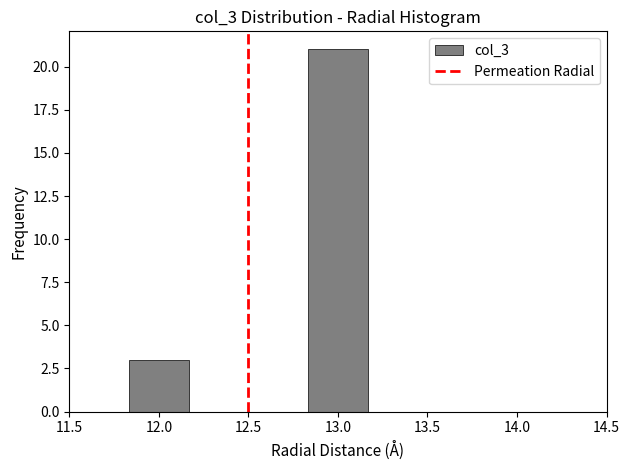

Reading left to right, transcribe this chart: for each bar, give the range it covers on the x-axis and its height. Neither the bar edges nor the heights are printed on the chart, so give them approximately, as read against the axes.

11.50 to 11.85: 0
11.85 to 12.15: 3
12.15 to 12.50: 0
12.50 to 12.85: 0
12.85 to 13.15: 21
13.15 to 13.50: 0
13.50 to 13.85: 0
13.85 to 14.15: 0
14.15 to 14.50: 0